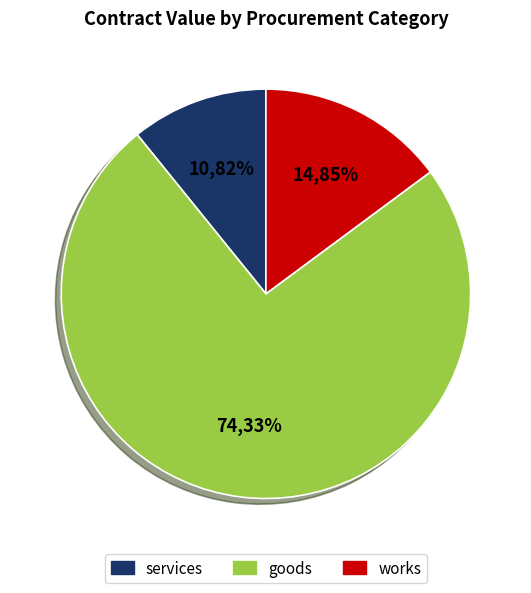

The services slice represents 12% of the pie. True or false?

False